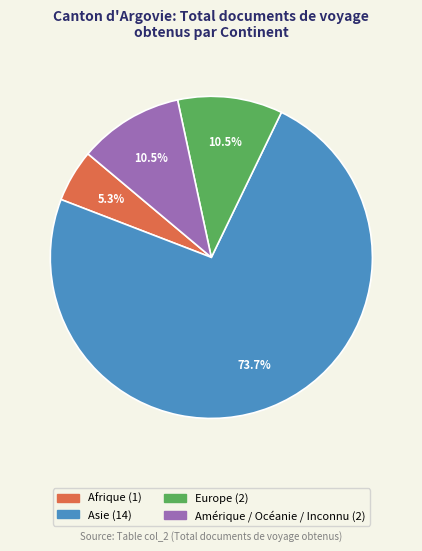

Is there any slice that represents more than half of the pie?

Yes